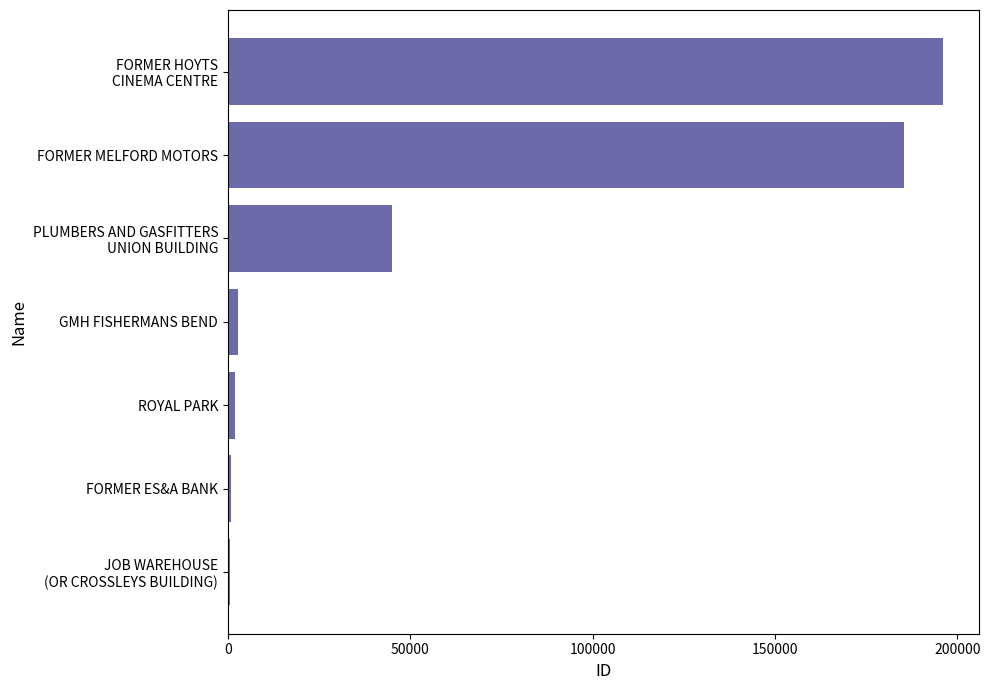

What is the maximum value shown in the chart?

196067